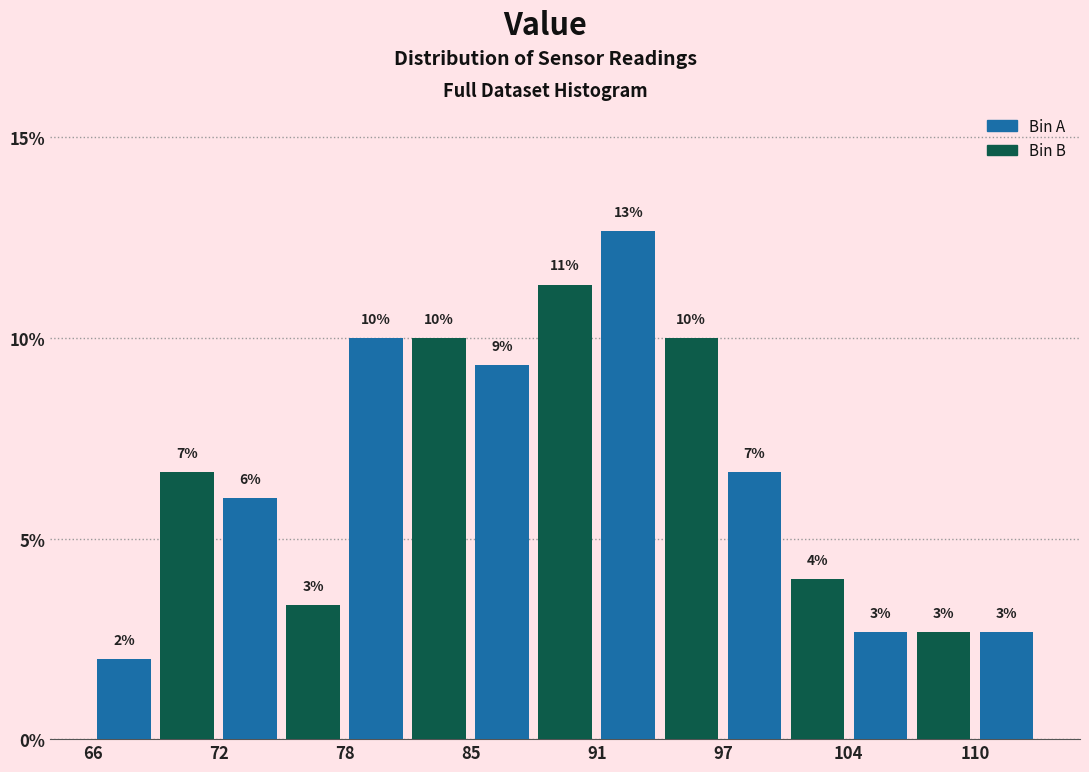

Around what value on the x-axis is the tallest bar? Give the approximate position of its centre, as read against the axis.

93